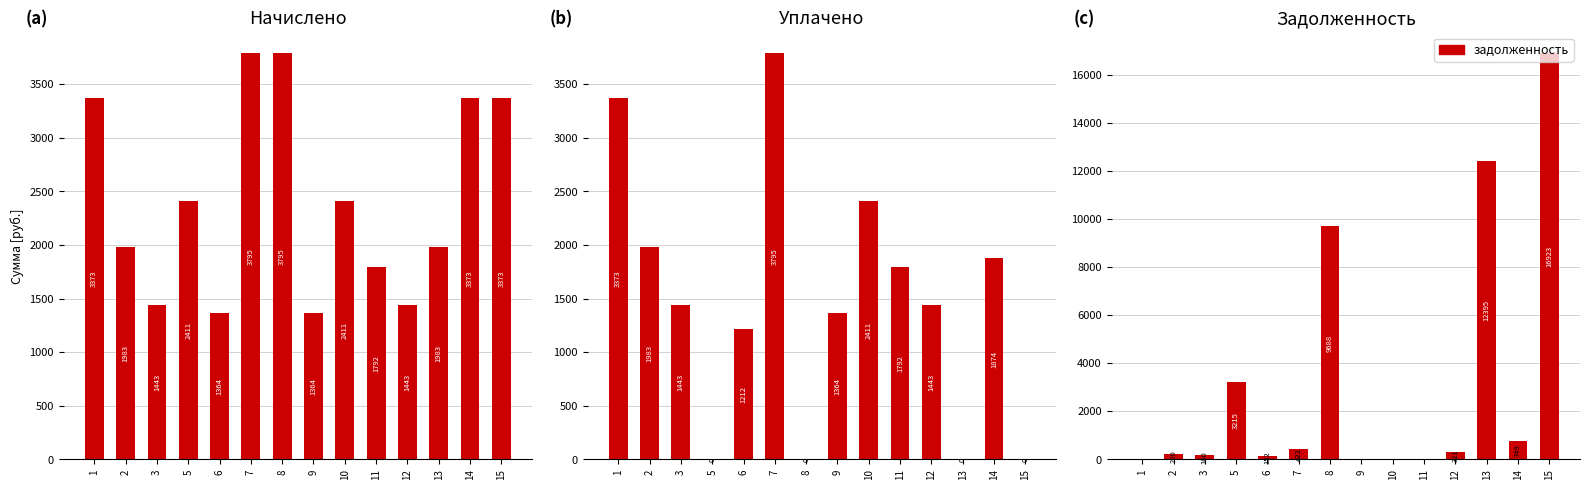

What is the value of the задолженность bar at the 5th from the left?

151.5